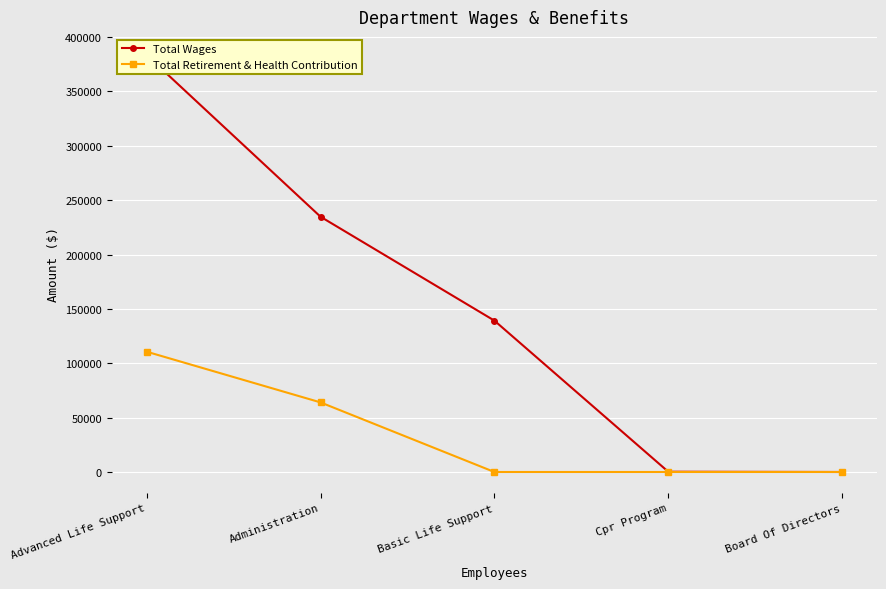

List the series in order of their peak value, lowest first.

Total Retirement & Health Contribution, Total Wages